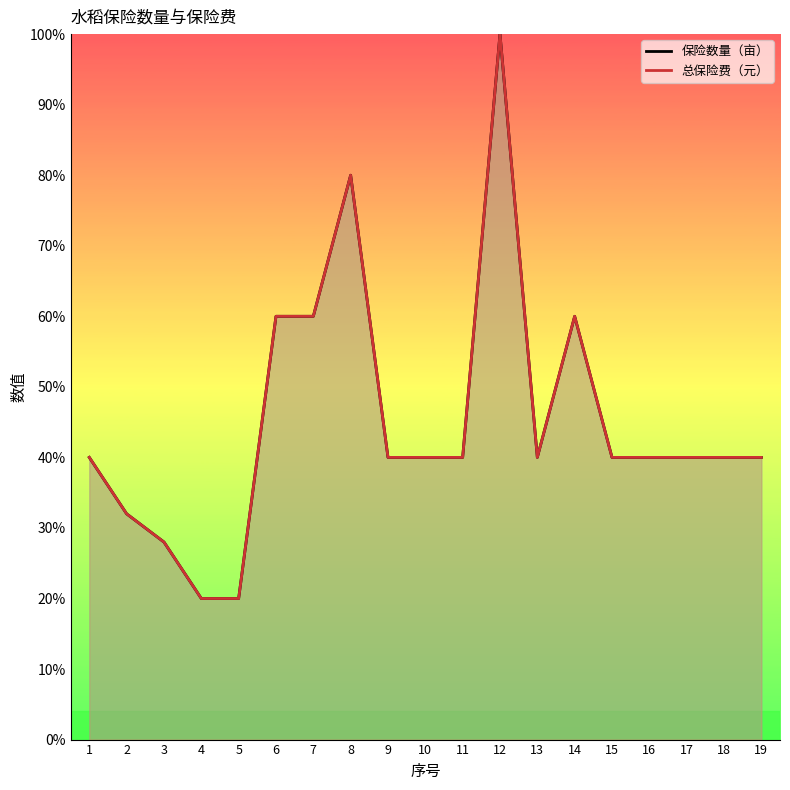

What is the difference between the second highest and second lowest values in the 总保险费（元） series?

60.0